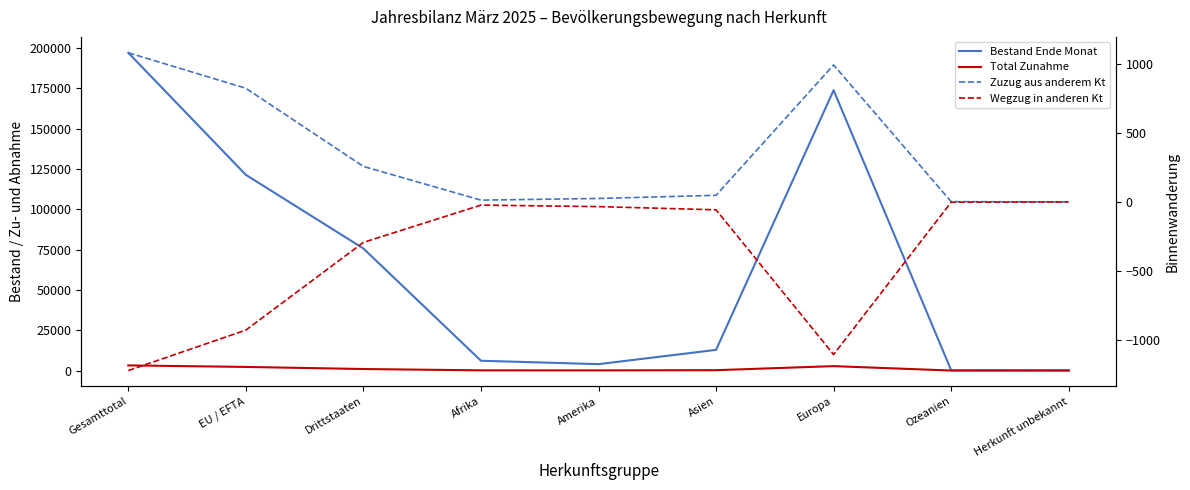

At which category does Wegzug in anderen Kt reach its first local valley?

Europa